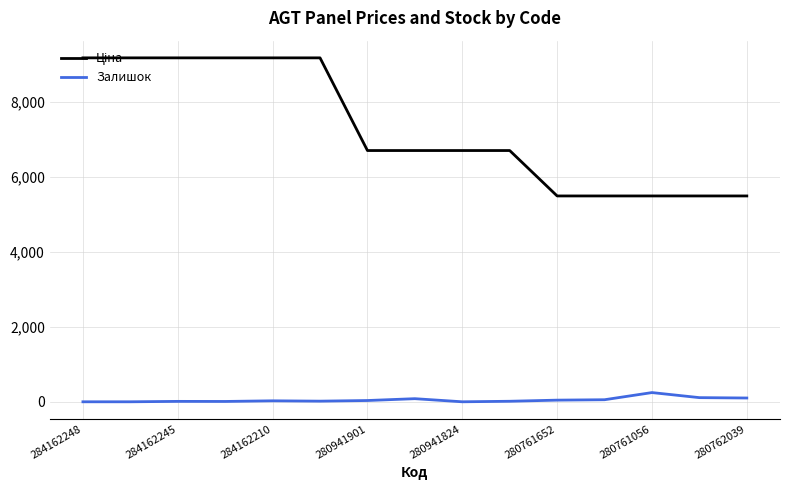

What is the maximum value shown in the chart?

9185.1